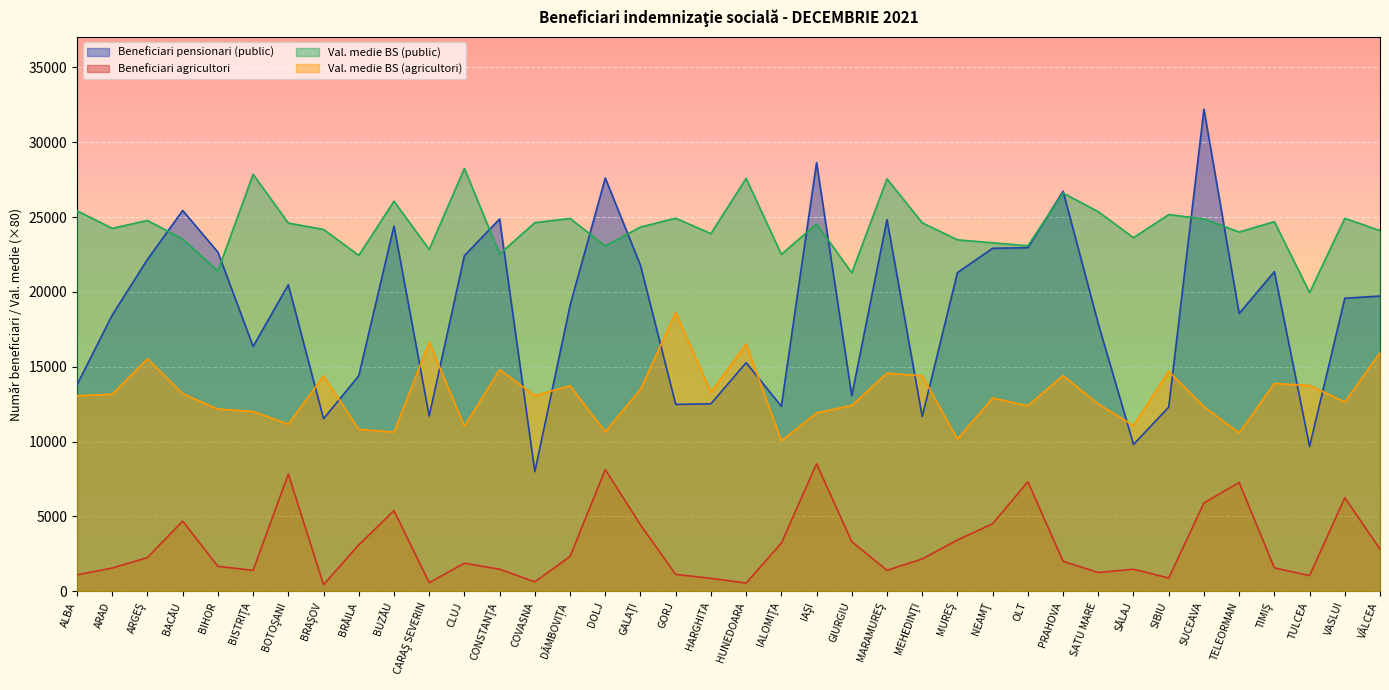

The Val. medie BS (agricultori) series shows 10652.0 at DOLJ. True or false?

True